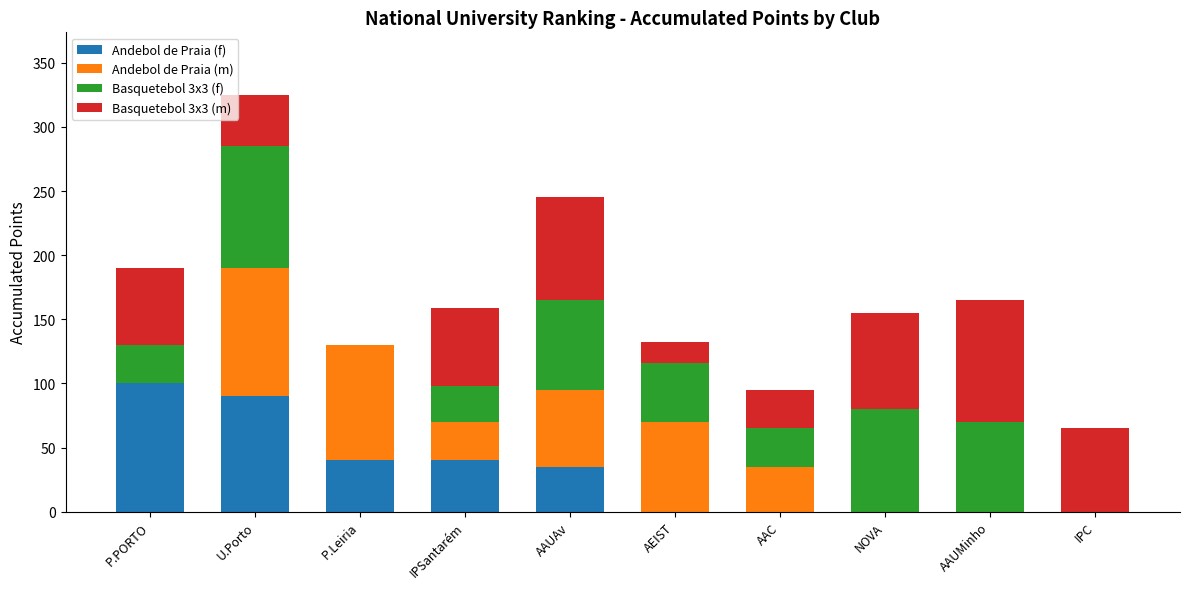

At which category is the sum across all series the highest?

U.Porto